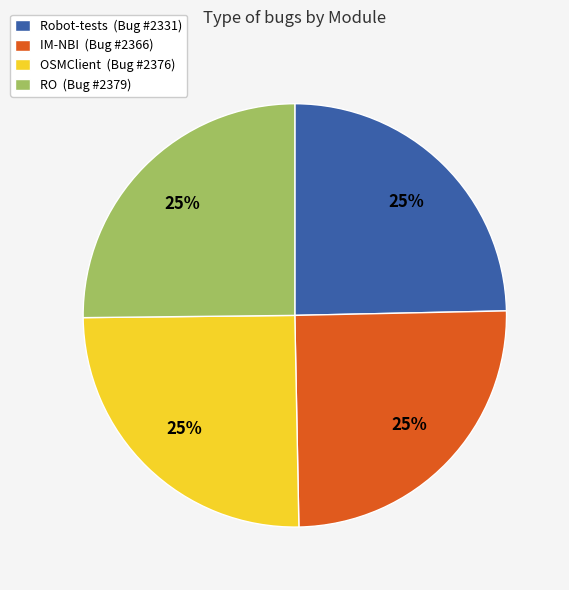

What is the ratio of the value at IM-NBI (Bug #2366) to the value at RO (Bug #2379)?

1.0